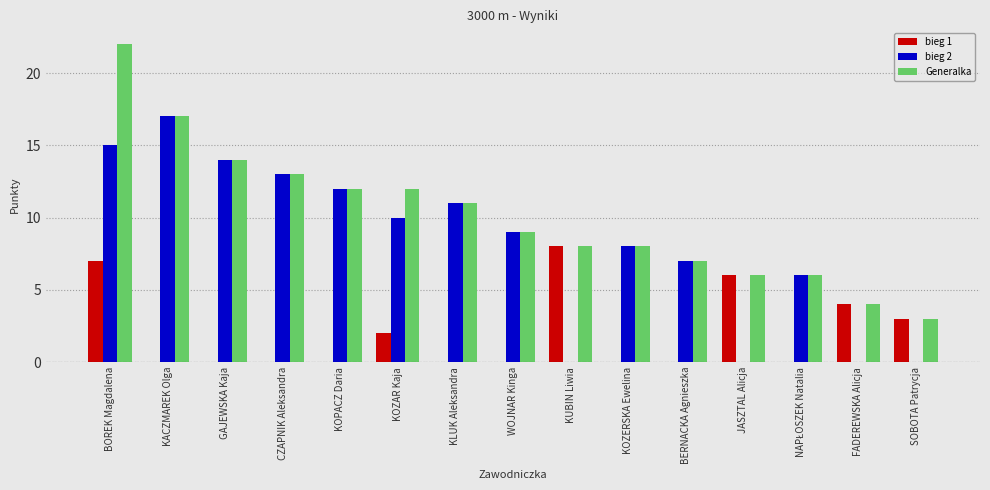

Between WOJNAR Kinga and JASZTAL Alicja, which series saw the biggest shift?

bieg 2